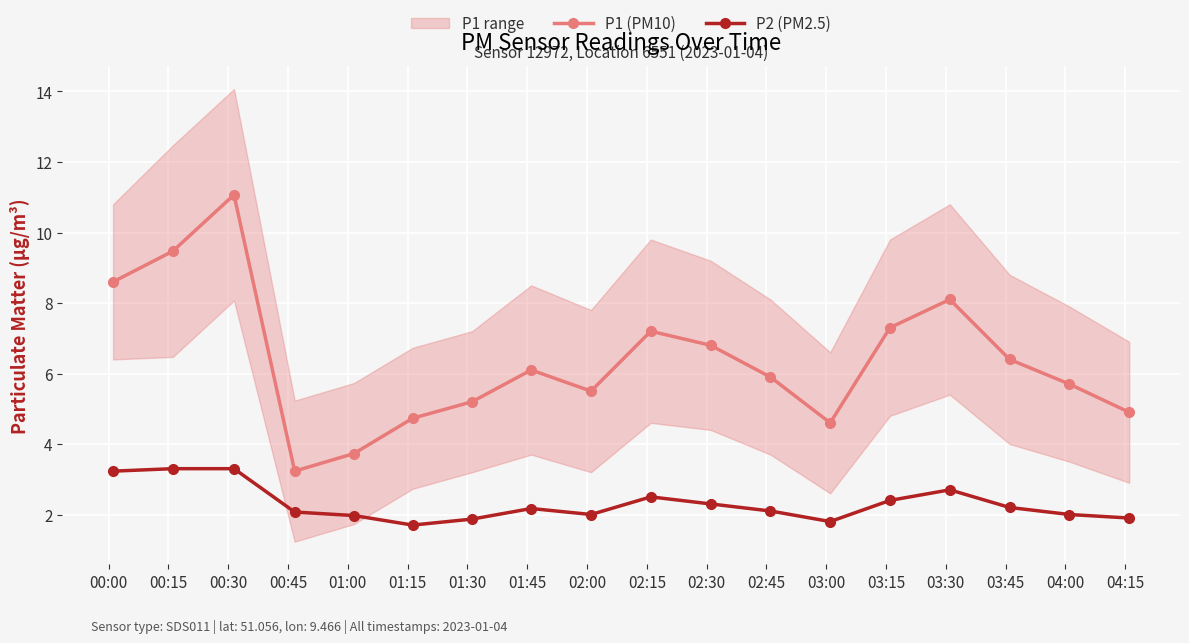

What is the lowest value of the P1 (PM10) series?

3.2